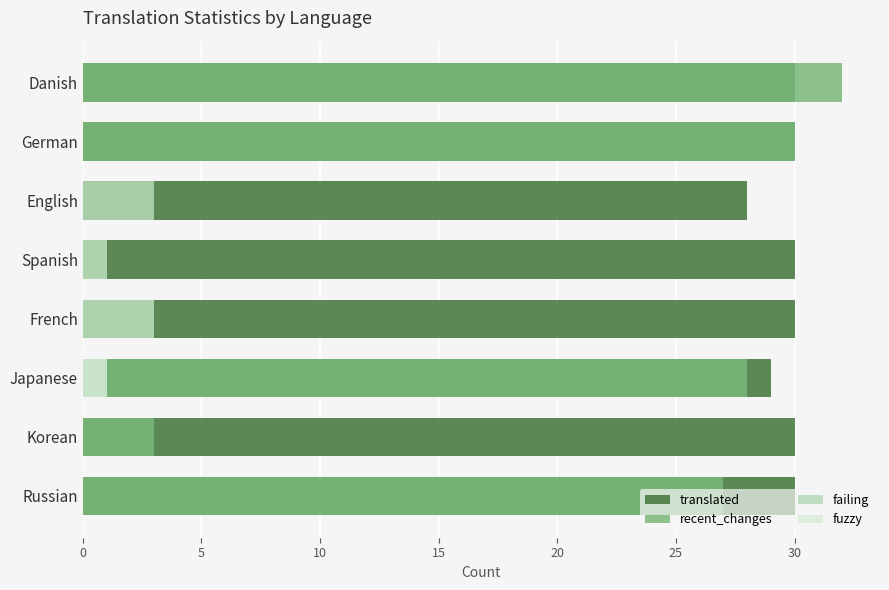

What is the total value across all series at Danish?

62